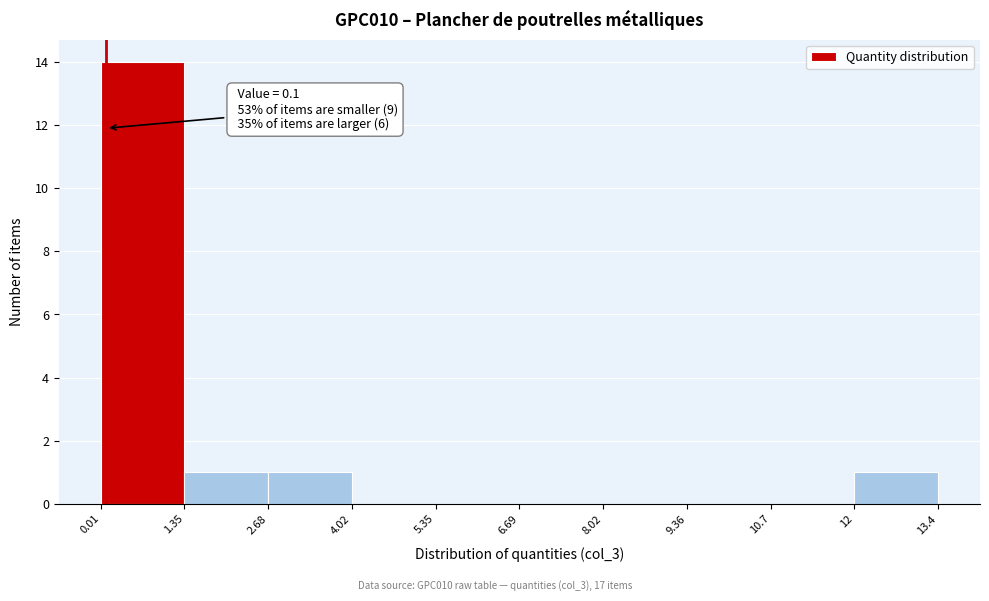

Which range on the x-axis has the tallest bar?

0.01 to 1.35